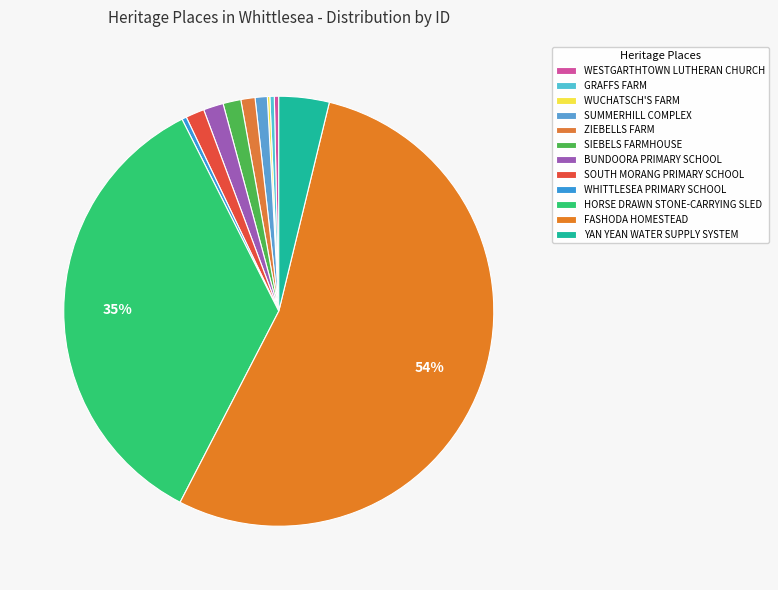

How many slices are in this pie chart?

12